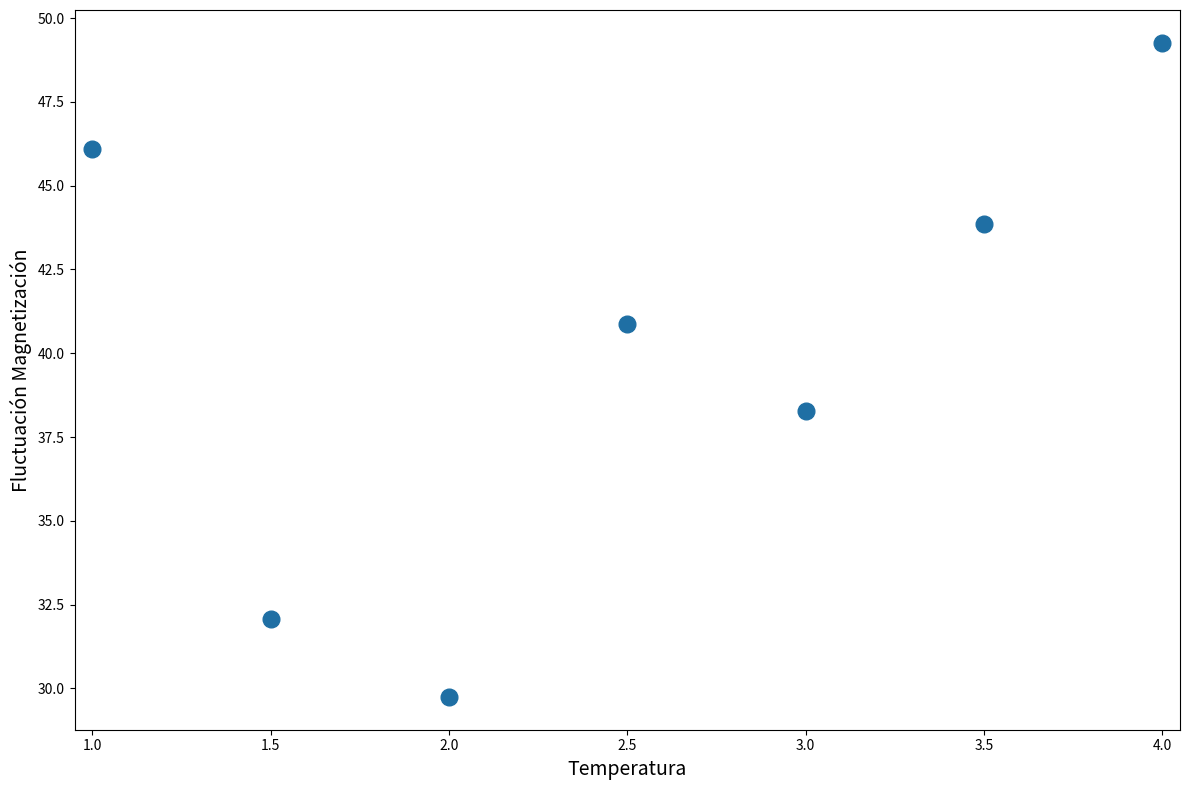

What is the range of Y values (max minus min)?

19.5